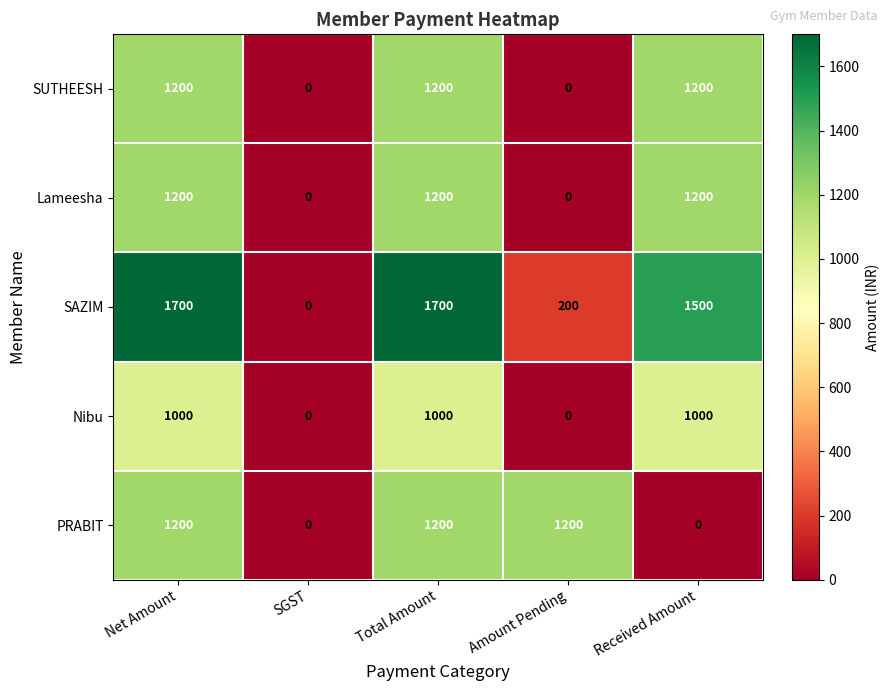

At how many categories does at least one series exceed 601?

4